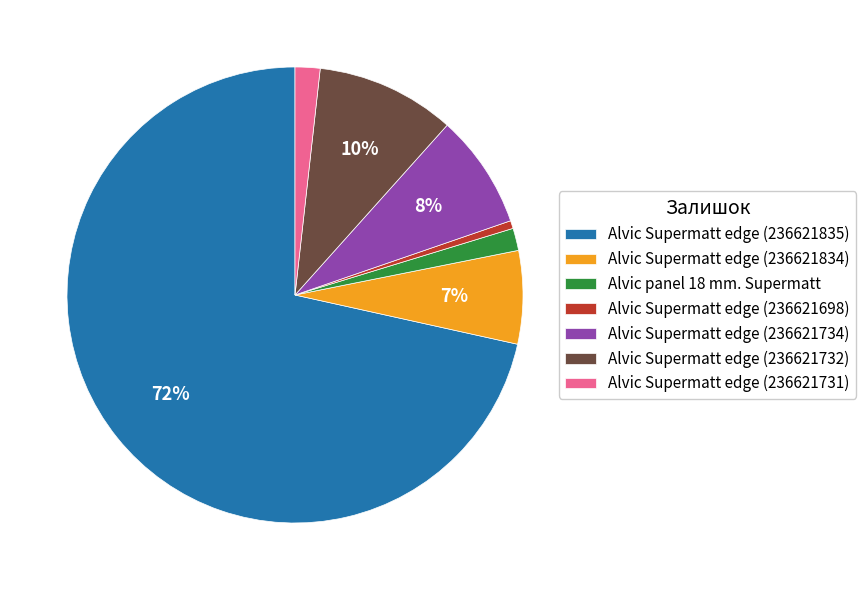

Combined, do Alvic Supermatt edge (236621734) and Alvic Supermatt edge (236621731) account for over 50%?

No